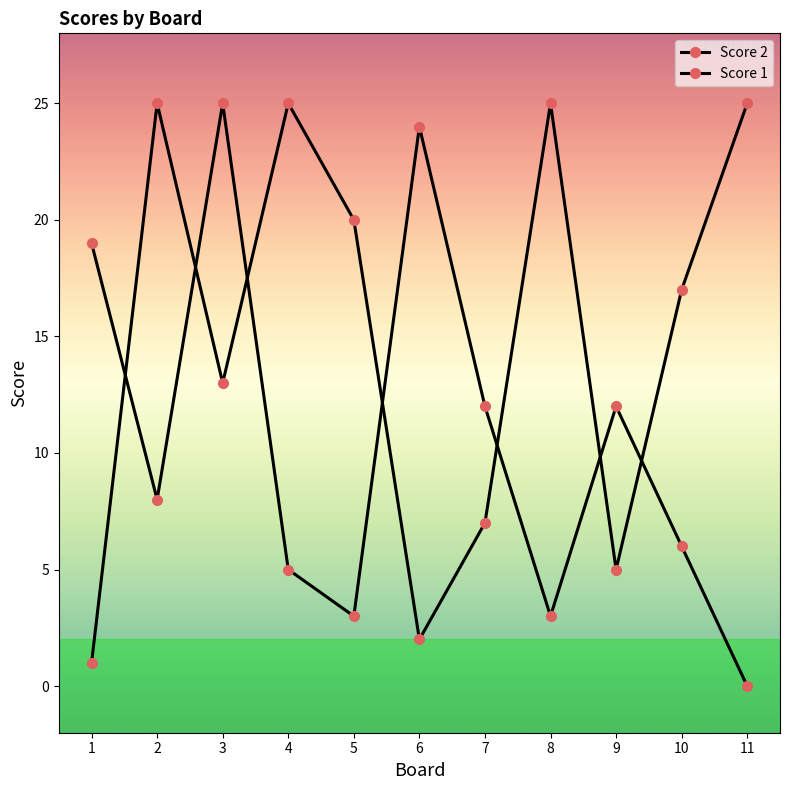

How many distinct data groups are displayed?

2